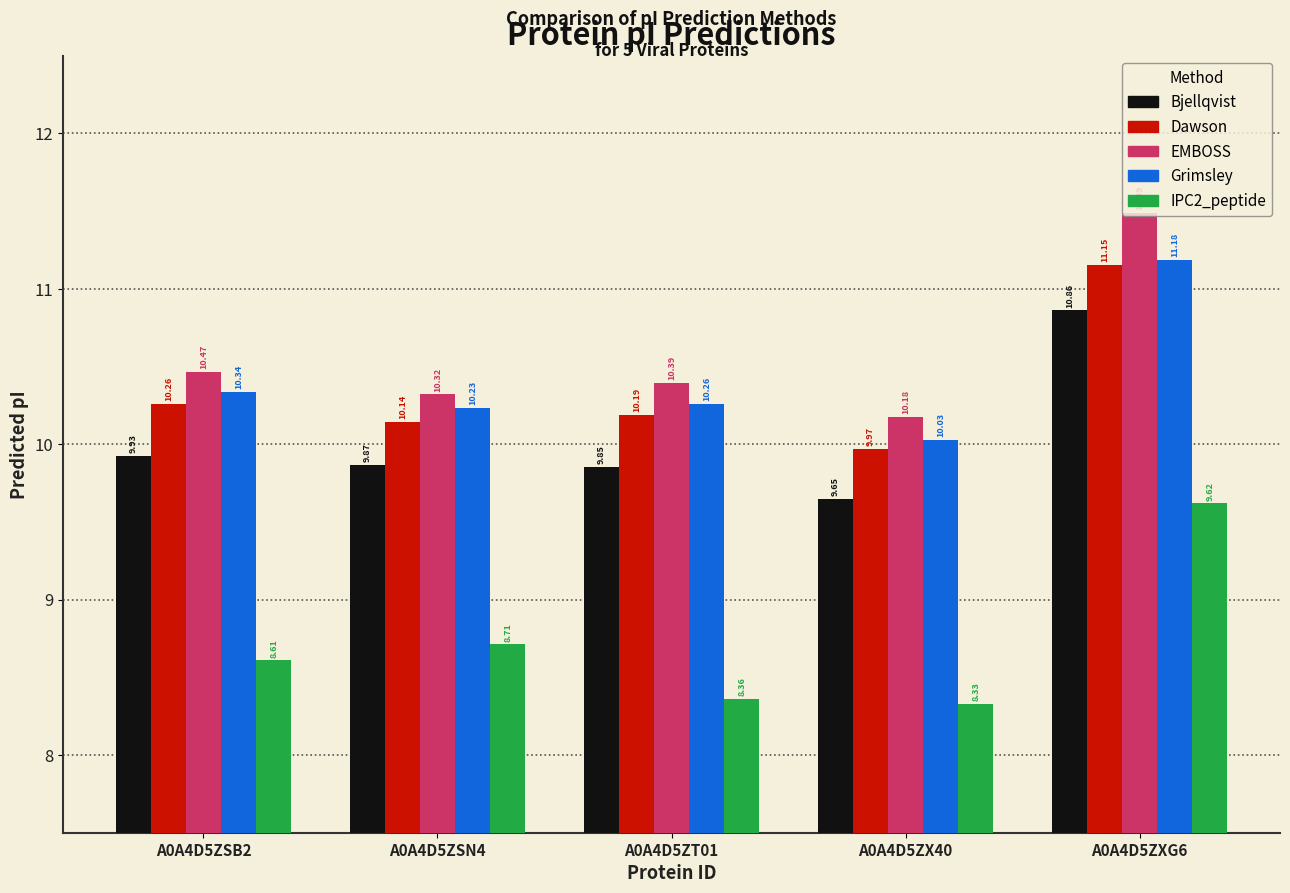

True or false: Grimsley has a value of 11.2 at A0A4D5ZXG6.

True